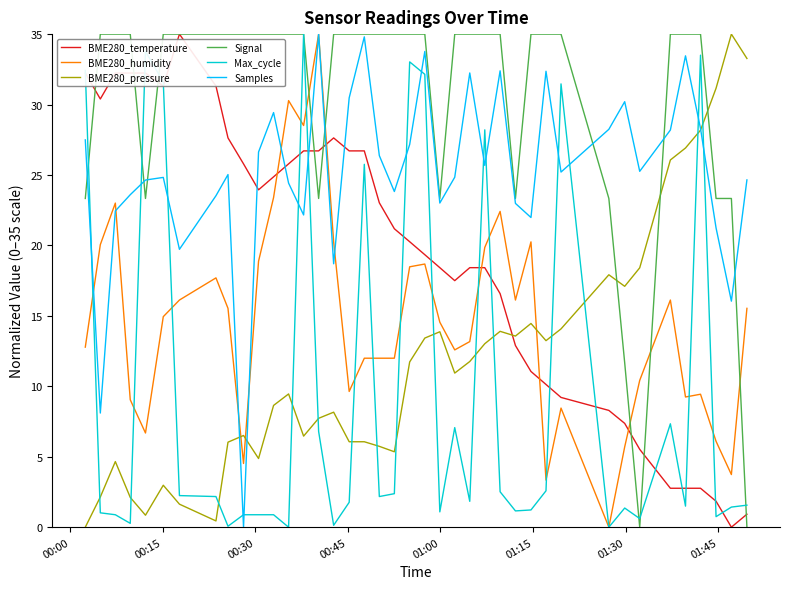

Which series has the largest total across all categories?

Signal